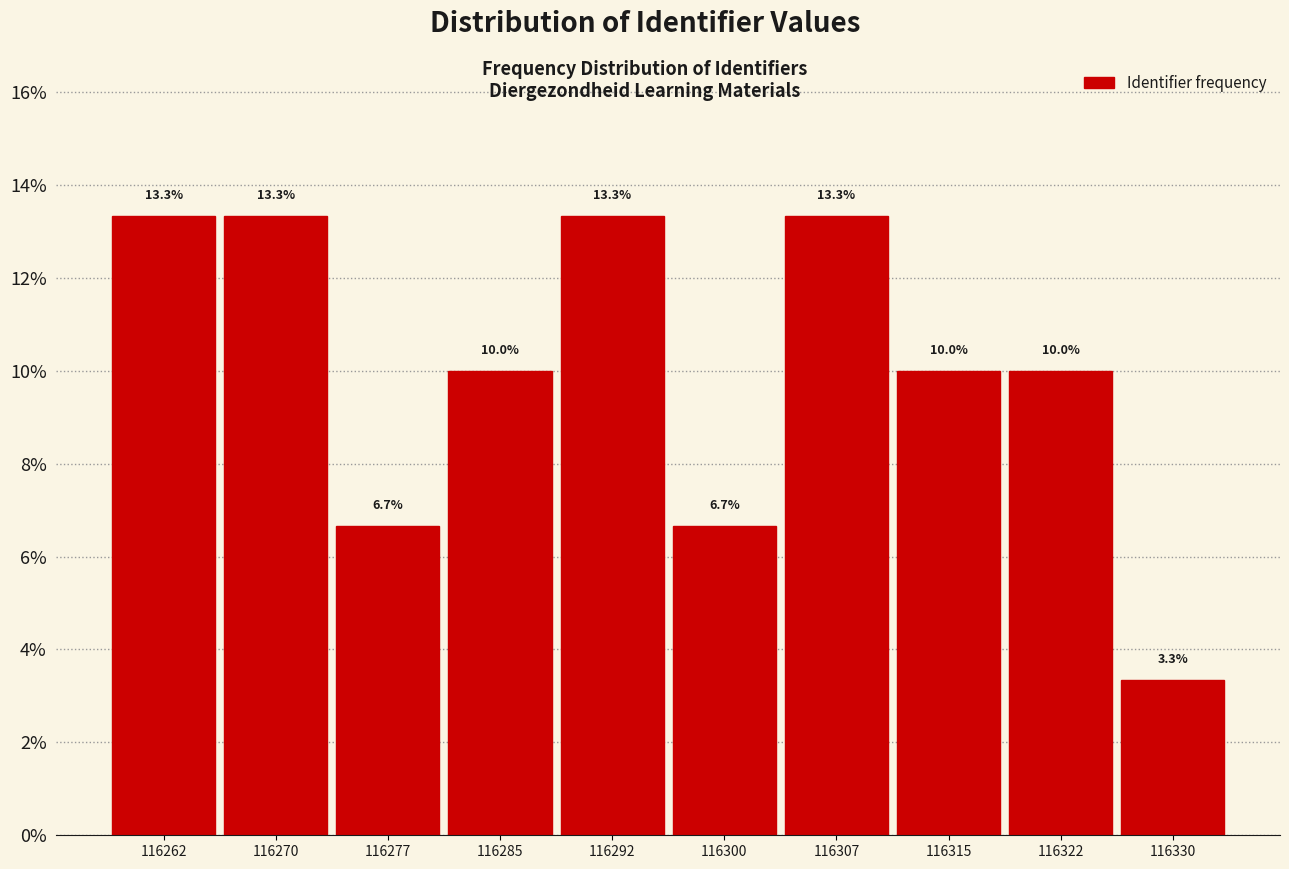

What is the height of the bar covering 116319.0 to 116326.5 on the x-axis? The bar edges are not printed on the chart, so give them approximately, as read against the axis.

10.0